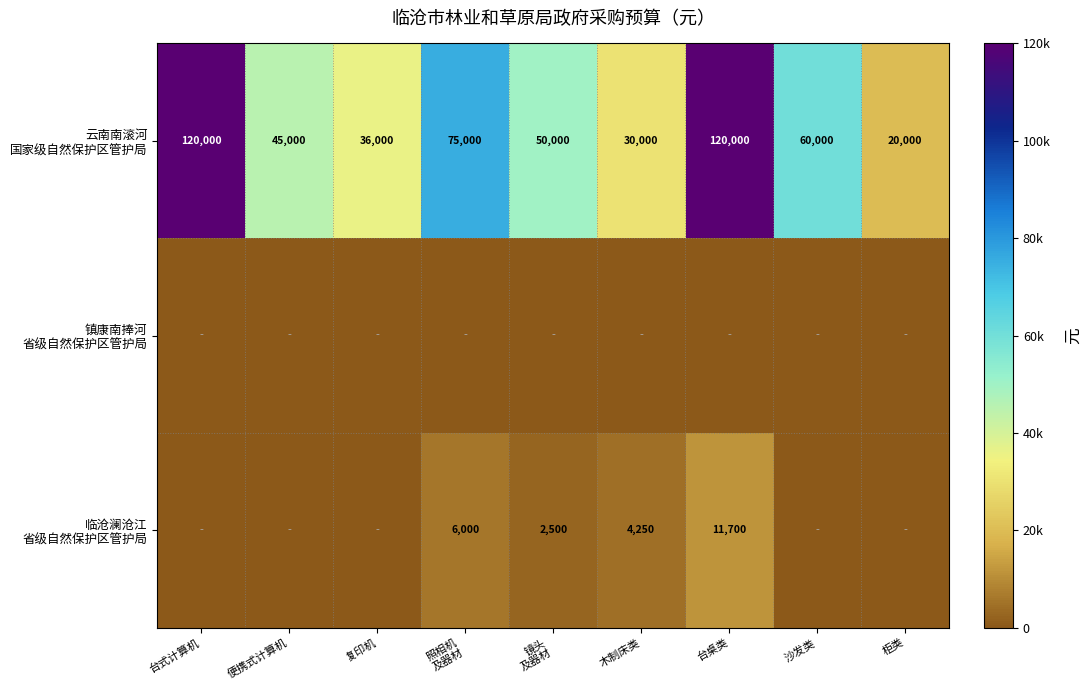

What is the difference between the second highest and second lowest values in the 临沧澜沧江 省级自然保护区管护局 series?

6000